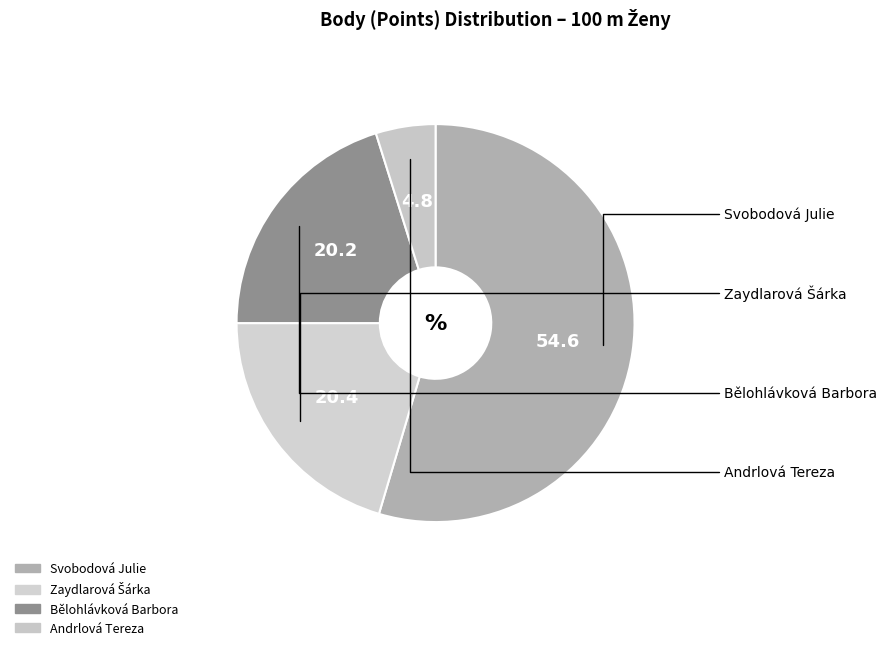

To the nearest percent, what is the difference between the Andrlová Tereza and Zaydlarová Šárka slice percentages?

16%